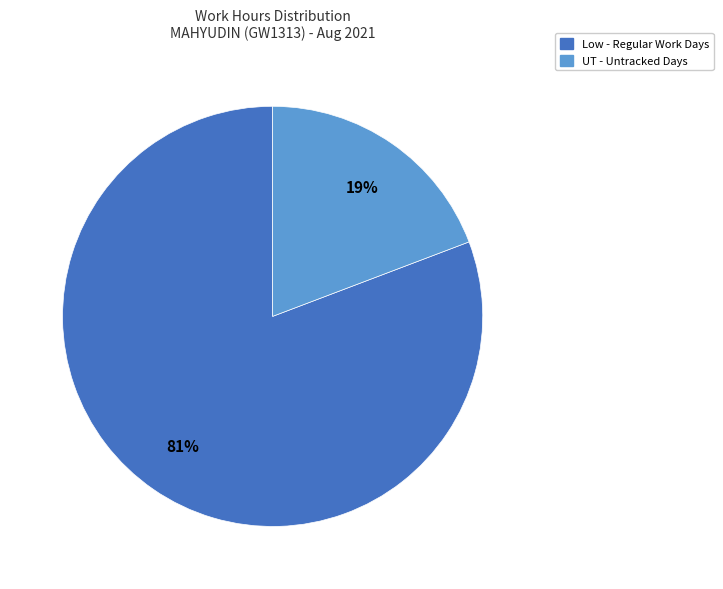

Does any single category account for the majority?

Yes